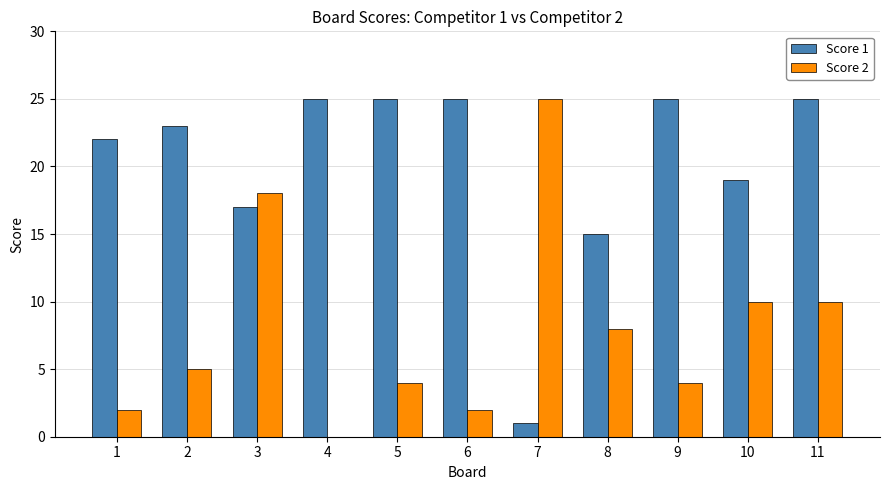

Are the bars horizontal?

No